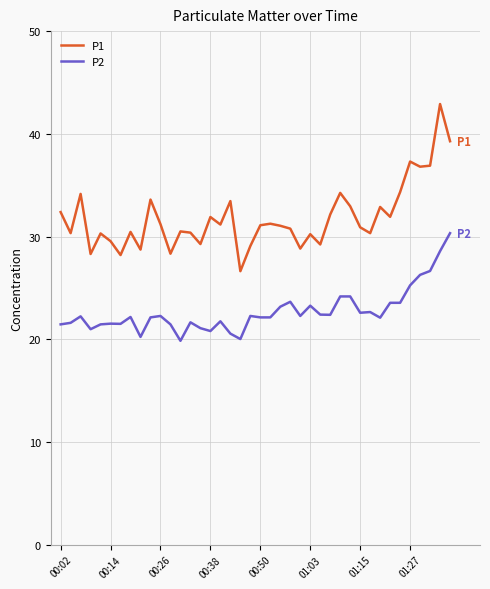

Which series has the widest spread of values?

P1